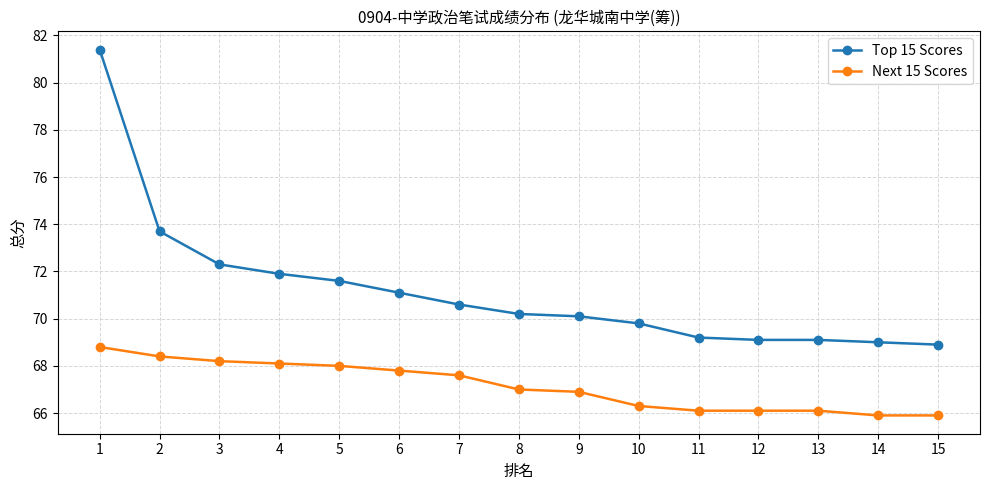

Which label corresponds to the largest value in the chart?

1